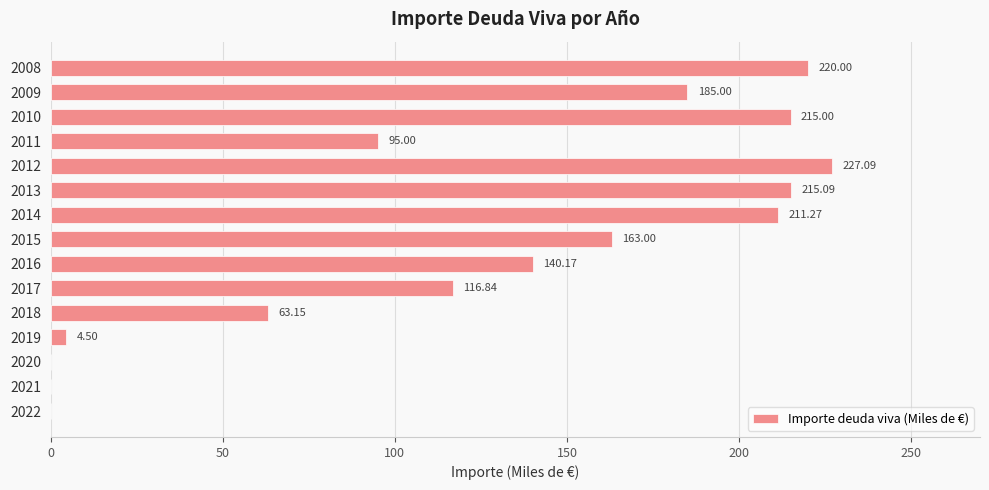

What is the average value?

123.7